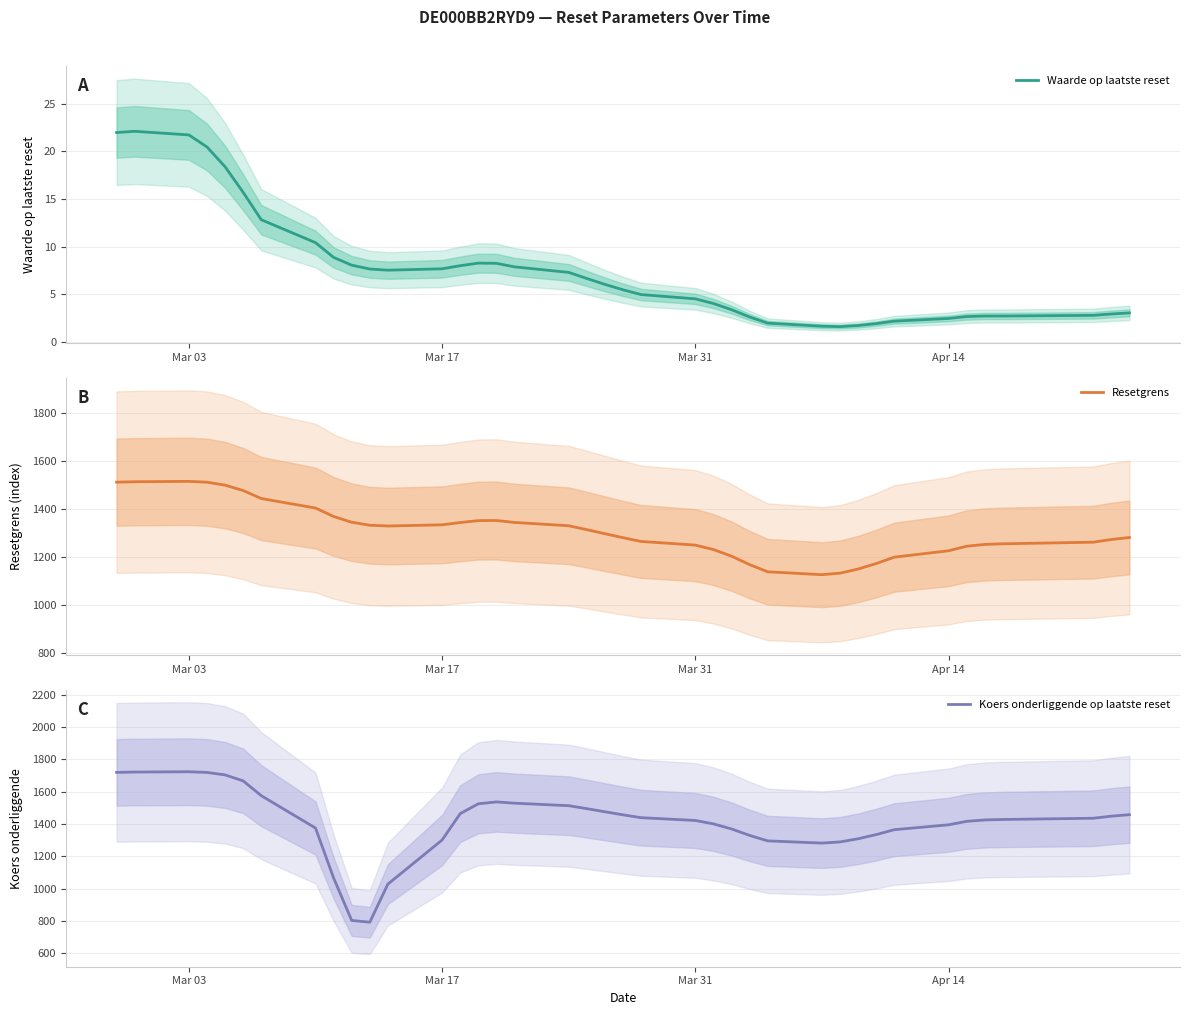

What is the highest value of the Waarde op laatste reset series?

22.1